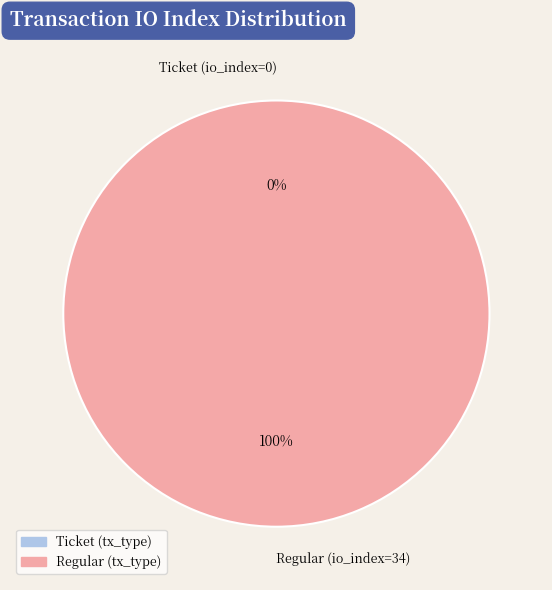

What is the majority slice?

Regular (io_index=34)